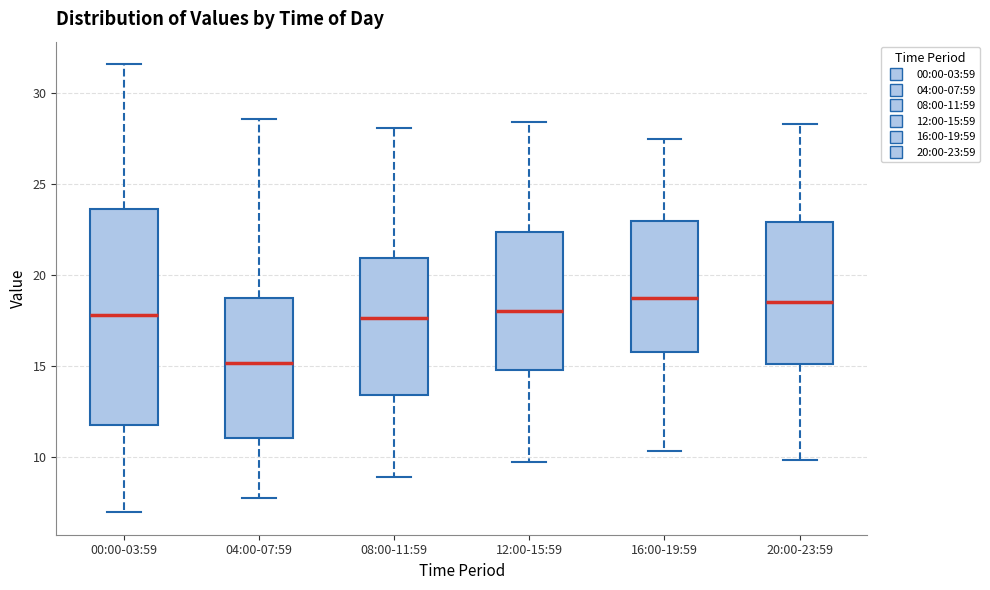

Reading left to right, transcribe this box plot: for each box, give where its median line is, the range the box spans, and where its two whiskers end, as read against the y-axis. The values are not printed on the chart, so give them approximately, as read against the axis.

00:00-03:59: median 18.0, box 11.5 to 23.5, whiskers 7.0 to 31.5
04:00-07:59: median 15.0, box 11.0 to 19.0, whiskers 7.5 to 28.5
08:00-11:59: median 17.5, box 13.5 to 21.0, whiskers 9.0 to 28.0
12:00-15:59: median 18.0, box 15.0 to 22.5, whiskers 9.5 to 28.5
16:00-19:59: median 18.5, box 16.0 to 23.0, whiskers 10.5 to 27.5
20:00-23:59: median 18.5, box 15.0 to 23.0, whiskers 10.0 to 28.5